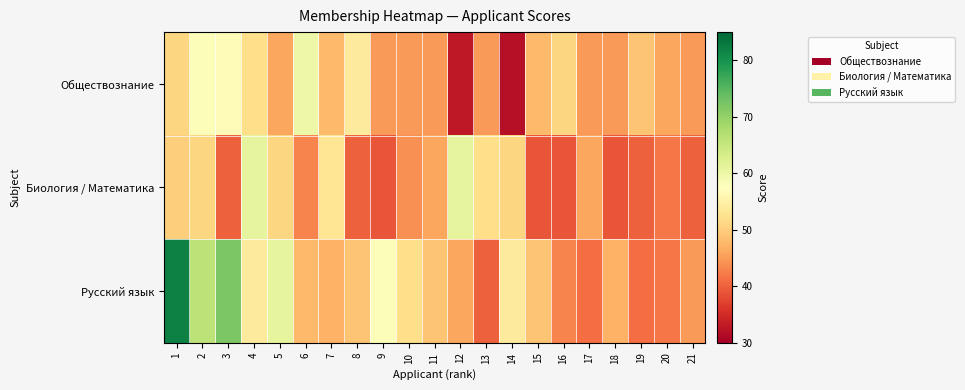

What is the spread (max minus min) of values at 17?

5